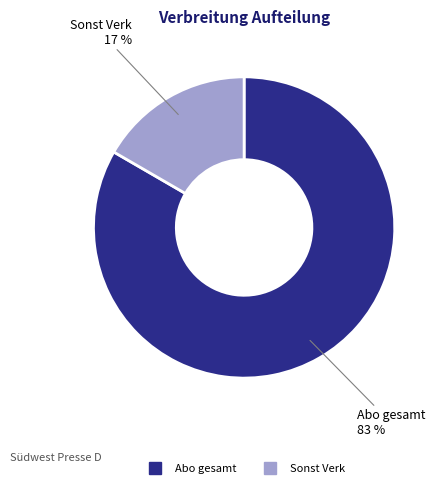

To the nearest percent, what is the combined percentage of Sonst Verk and Abo gesamt?

100%